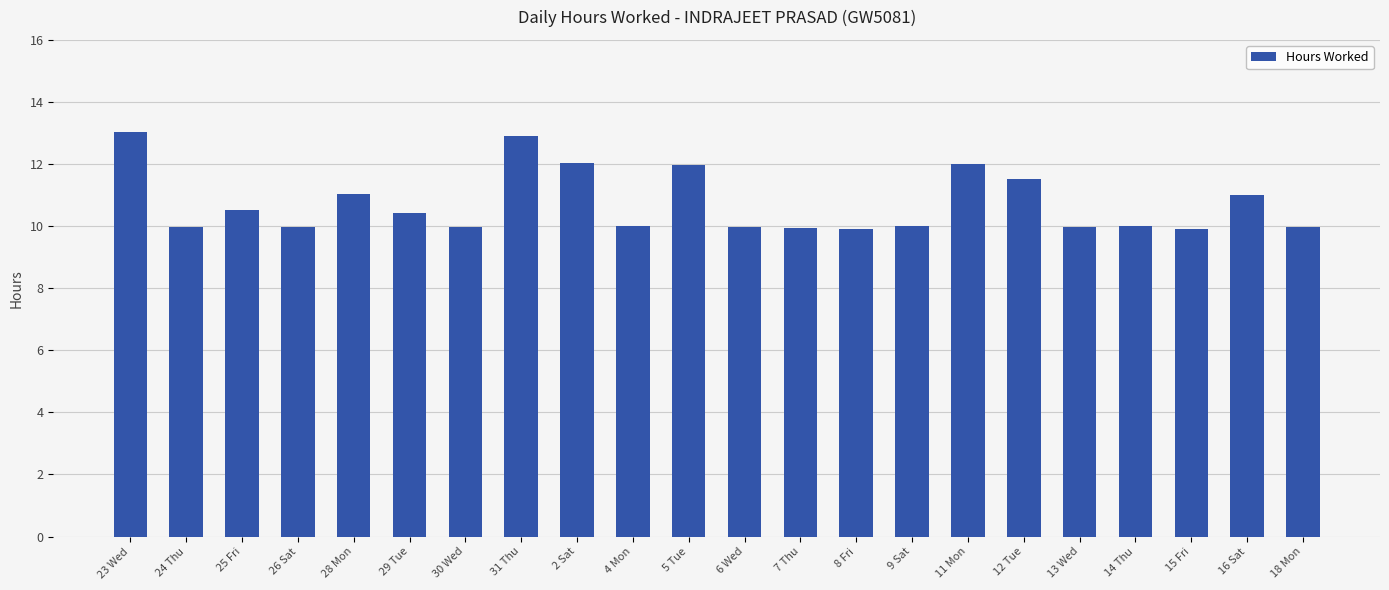

How many data points does each series have?

22